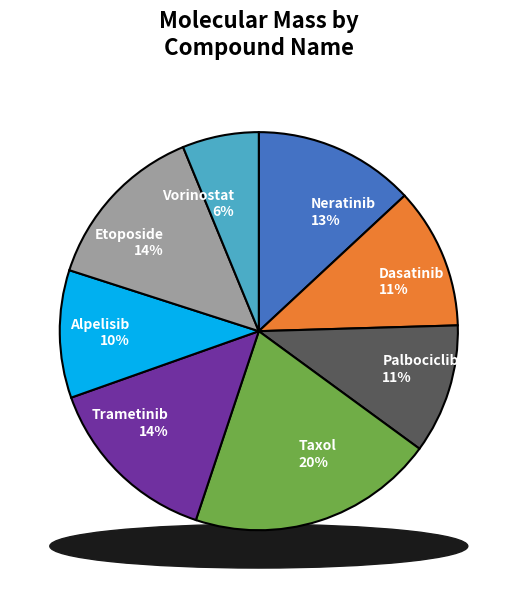

To the nearest percent, what is the difference between the Taxol and Alpelisib slice percentages?

10%